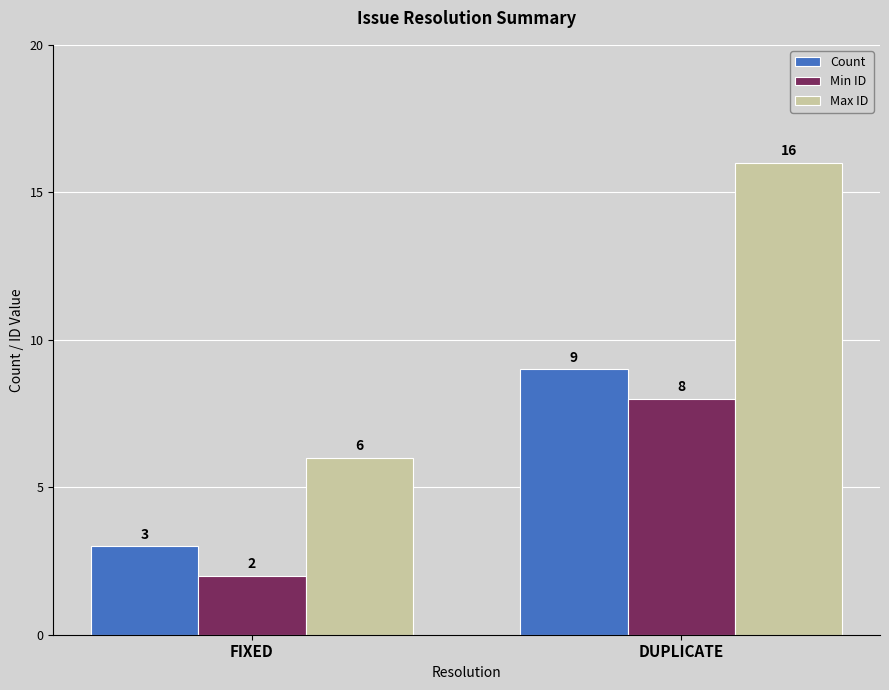

What is the minimum value for Min ID?

2